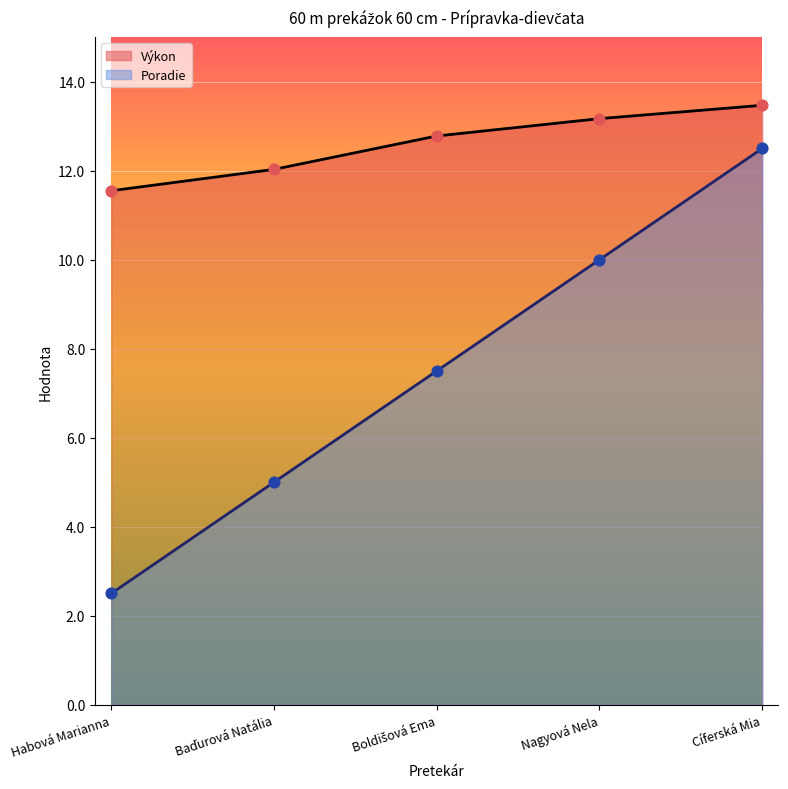

At how many categories does at least one series exceed 3?

5